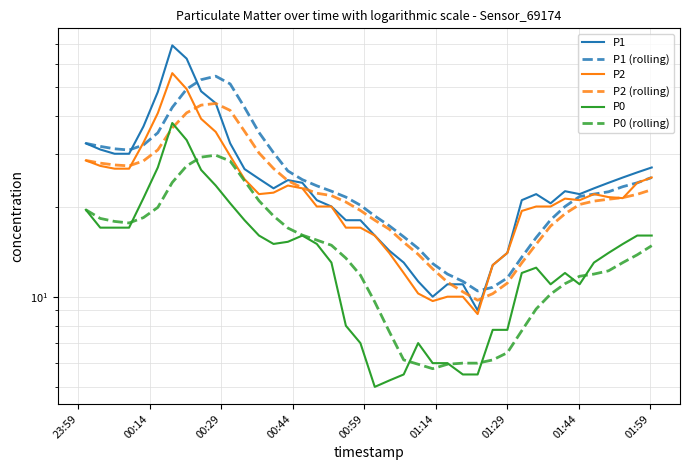

True or false: P1 (rolling) and P0 (rolling) cross at least once.

False